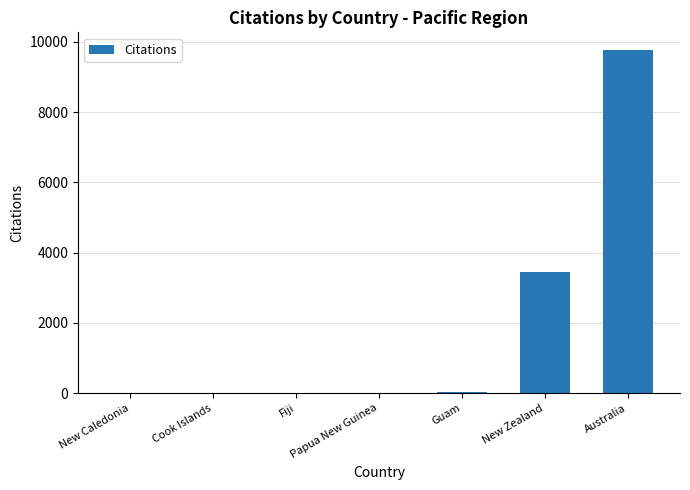

Which label corresponds to the largest value in the chart?

Australia